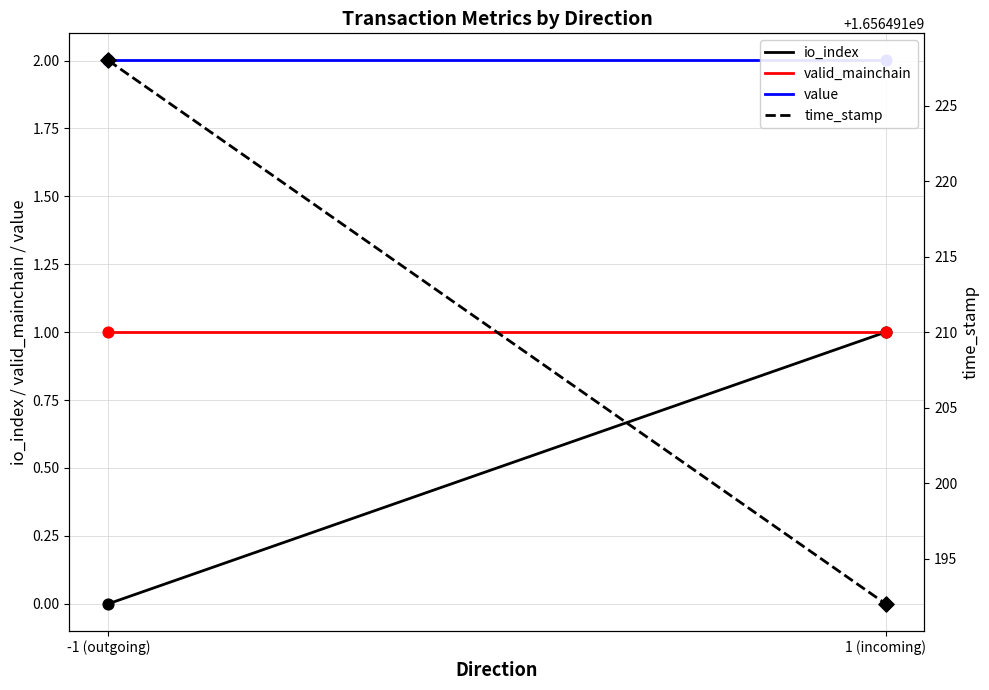

Which series has the widest spread of Y values?

time_stamp